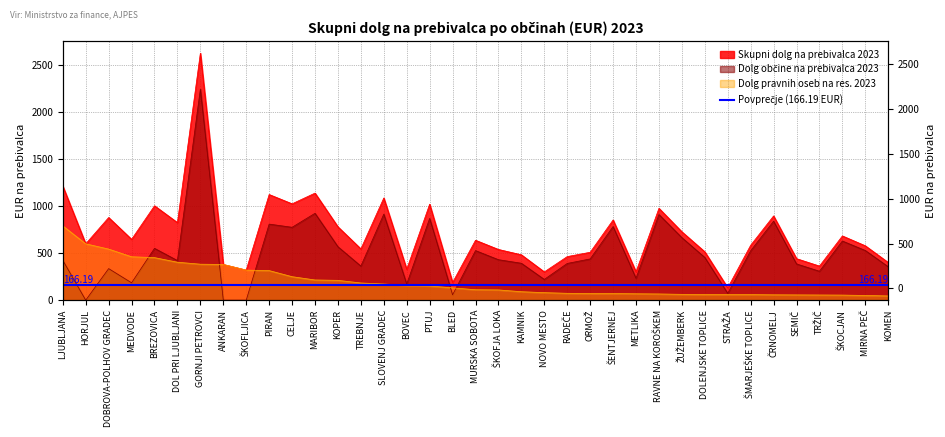

The Dolg občine na prebivalca 2023 series shows 221 at DOBROVA-POLHOV GRADEC. True or false?

False